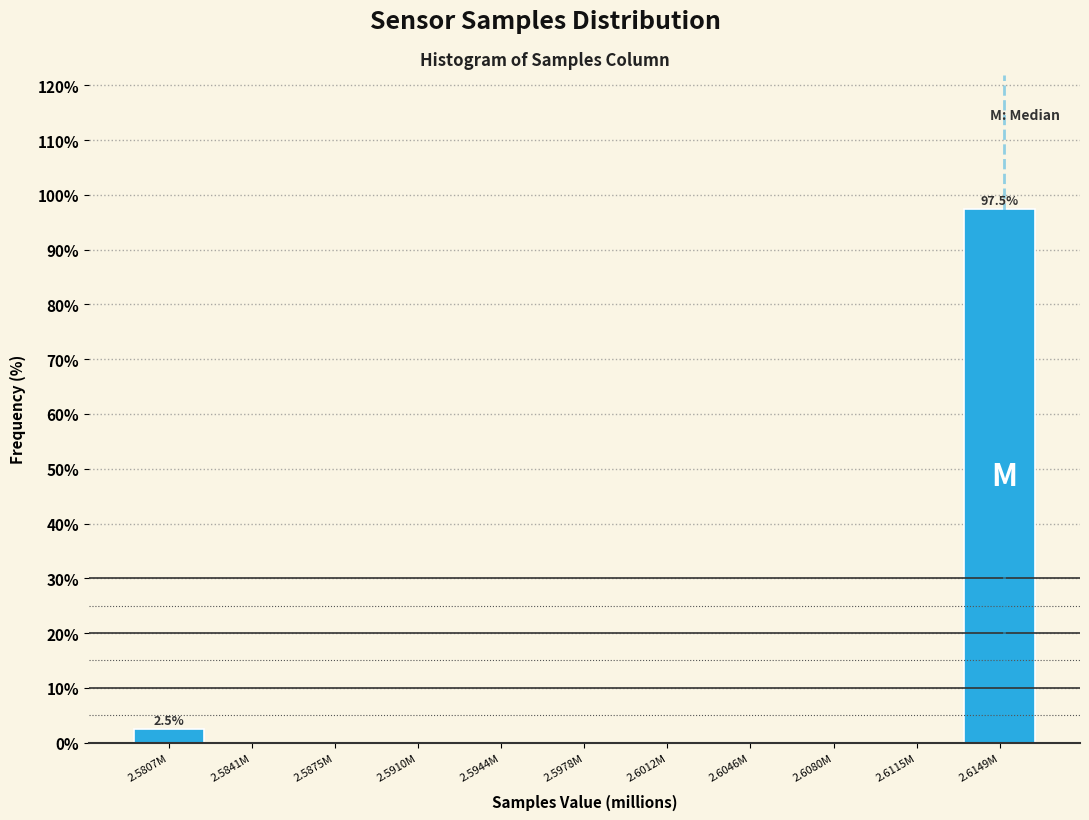

Reading left to right, what are all the values shown in this chart?

2.5807M=2.5	2.5841M=0.0	2.5875M=0.0	2.5910M=0.0	2.5944M=0.0	2.5978M=0.0	2.6012M=0.0	2.6046M=0.0	2.6080M=0.0	2.6115M=0.0	2.6149M=97.5